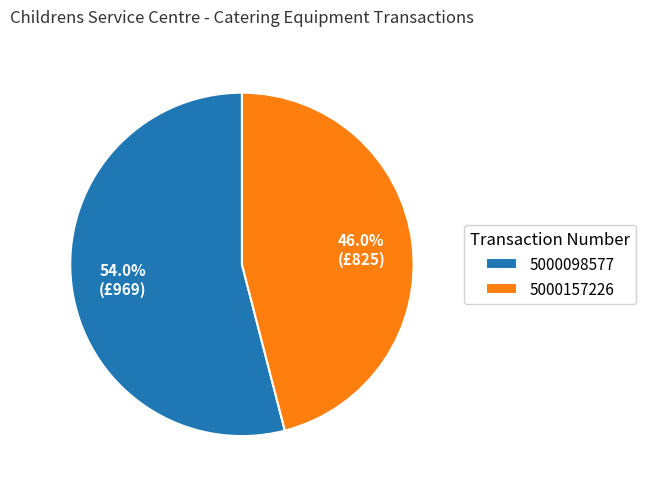

To the nearest percent, what is the difference between the largest and smallest slice percentages?

8%